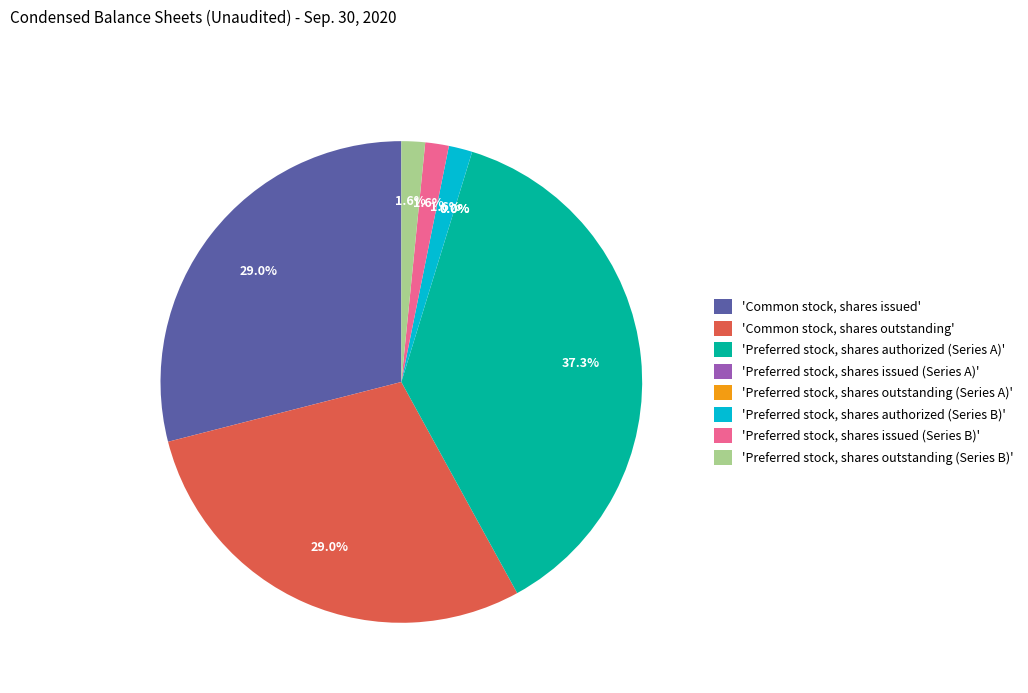

Which slice is the largest?

'Preferred stock, shares authorized (Series A)'